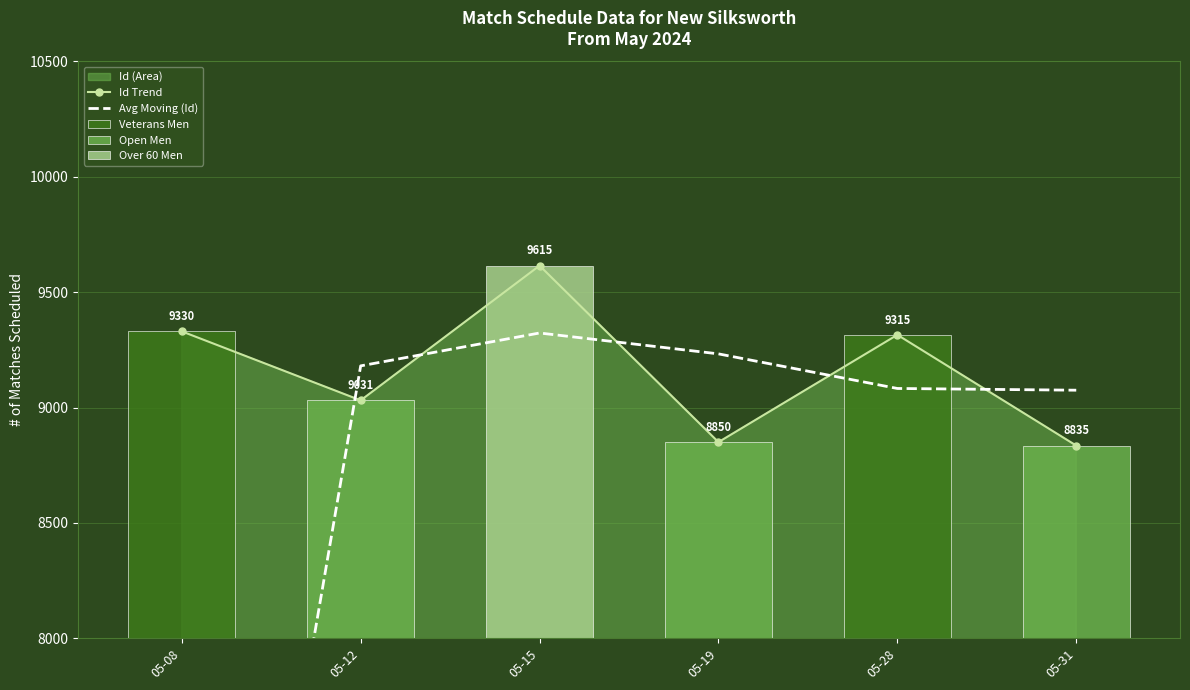

Rank the series at 05-08 from highest to lowest value.

Id Trend, Avg Moving (Id)